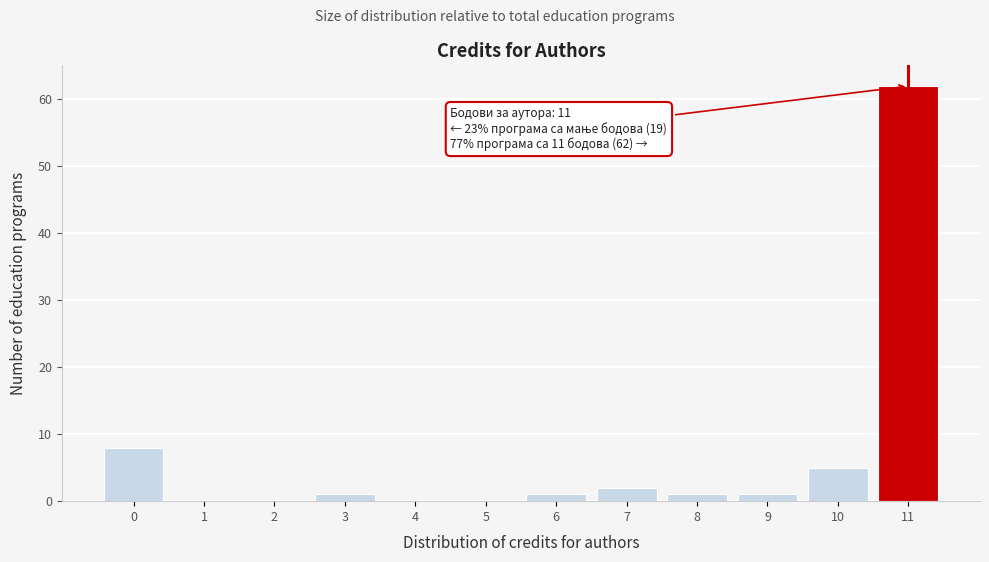

Which range on the x-axis has the tallest bar?

10.5 to 11.5